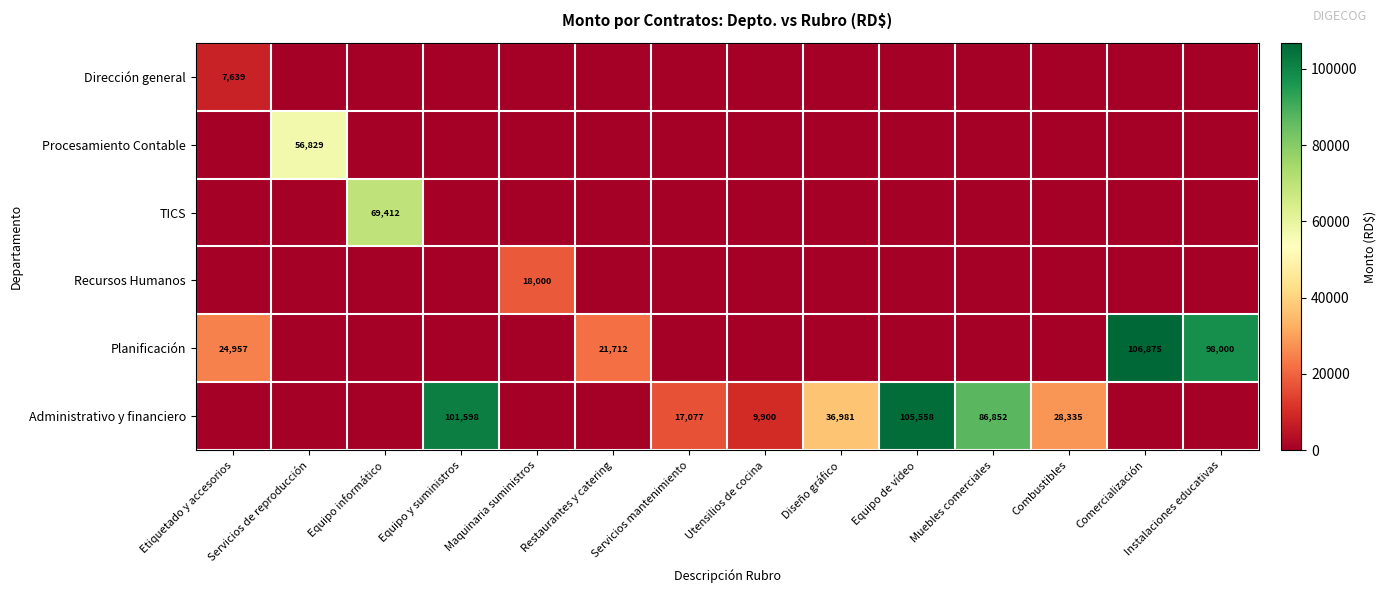

Is it true that Planificación equals 43551 at Etiquetado y accesorios?

False